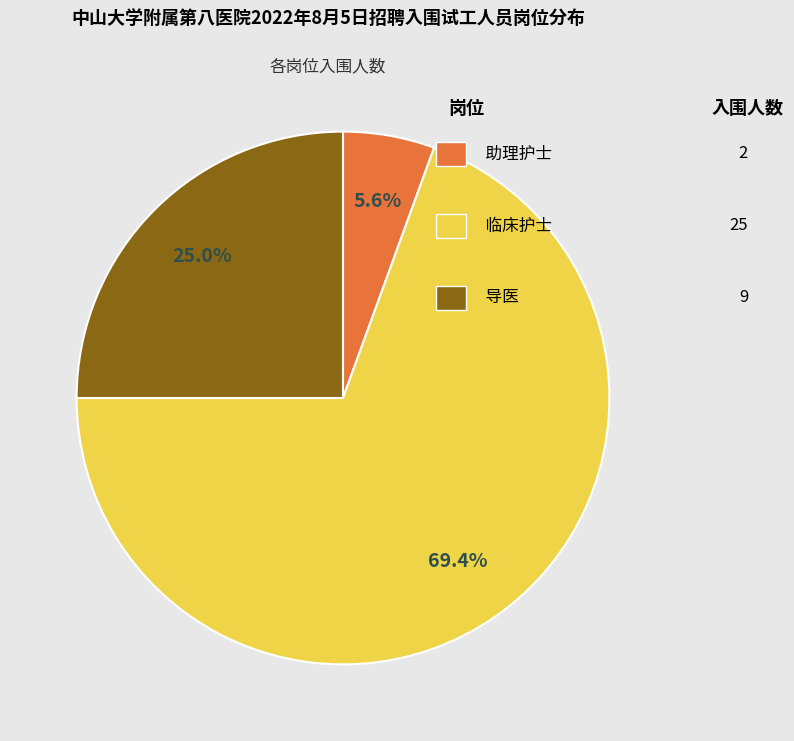

Is there any slice that represents more than half of the pie?

Yes